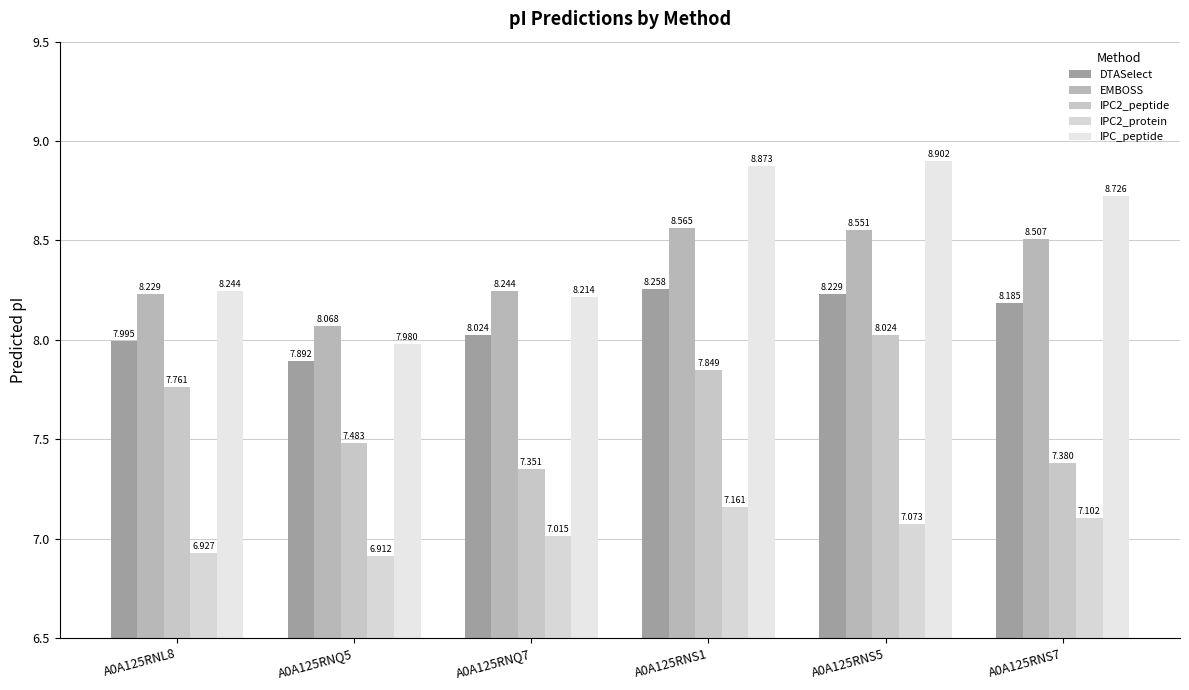

What is the total value across all series at A0A125RNQ7?

38.8